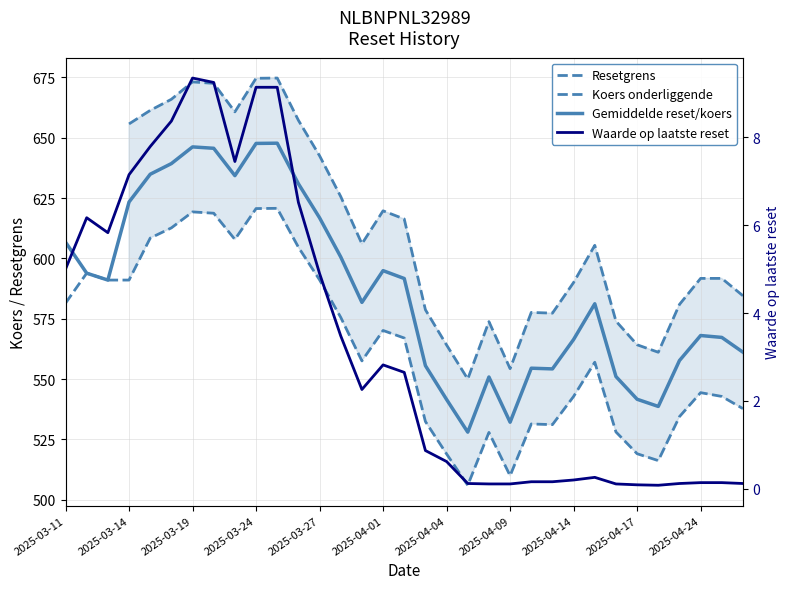

At which category does the chart reach its minimum across all series?

28